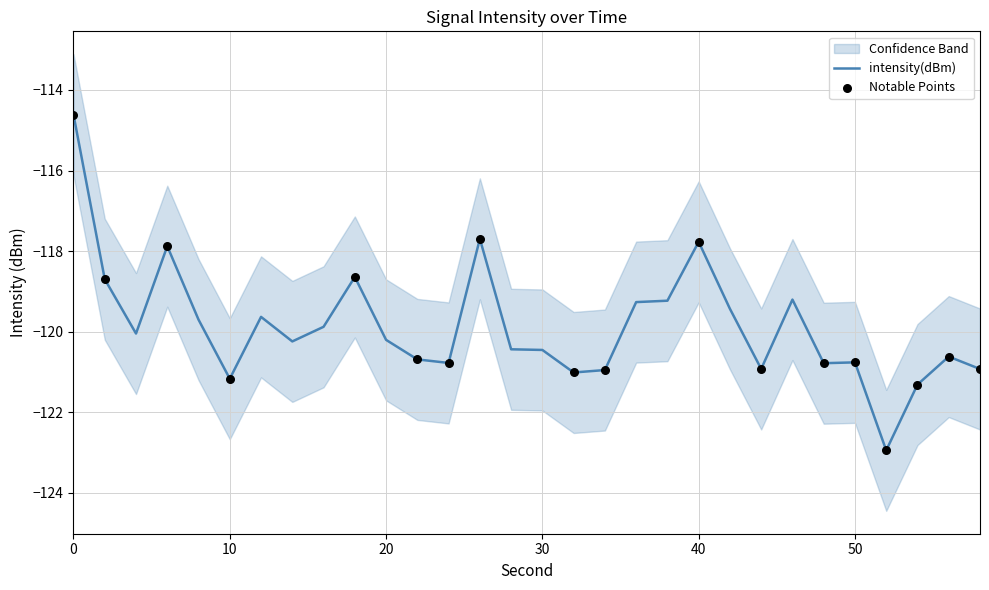

Between 58 and 48, which is larger?

48